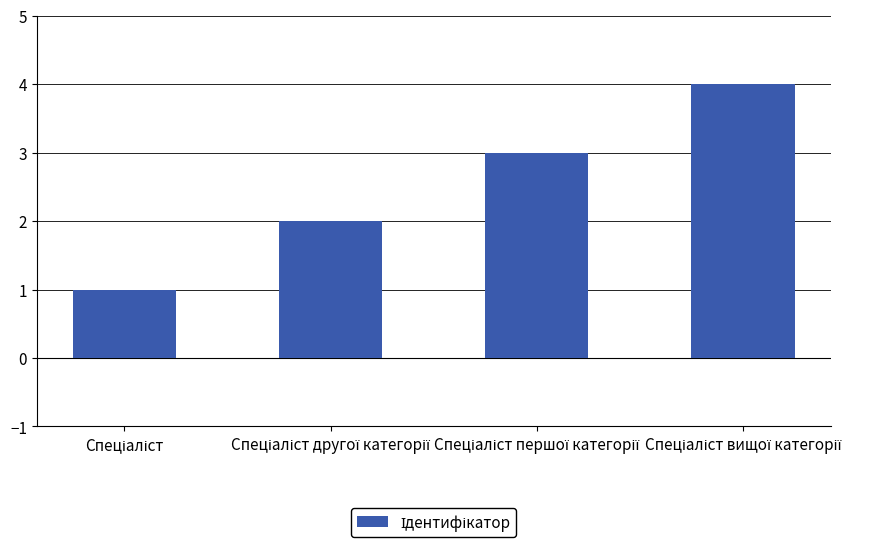

What is the maximum value shown in the chart?

4